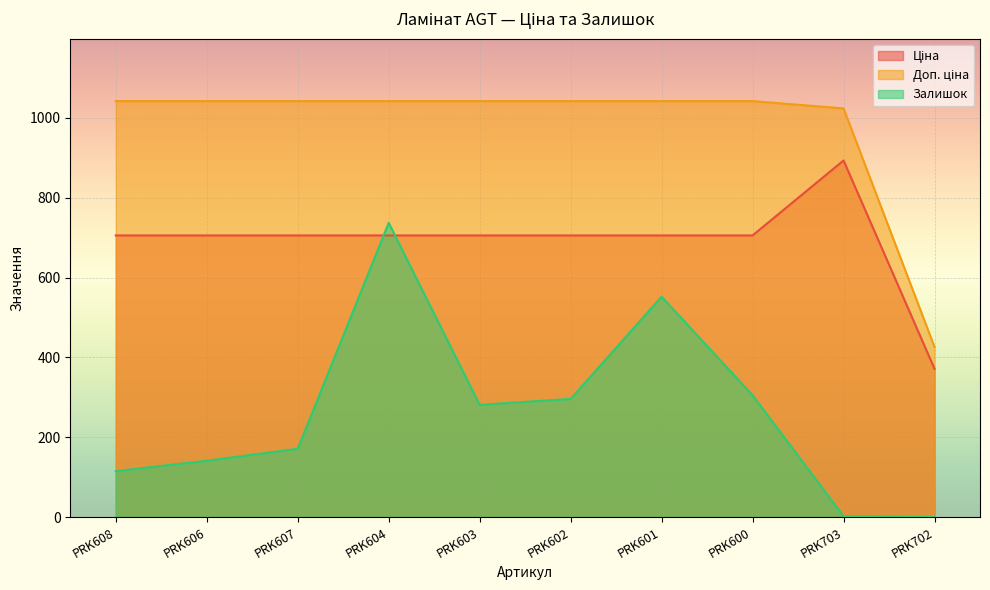

What is the sum of all Залишок values?

2600.0